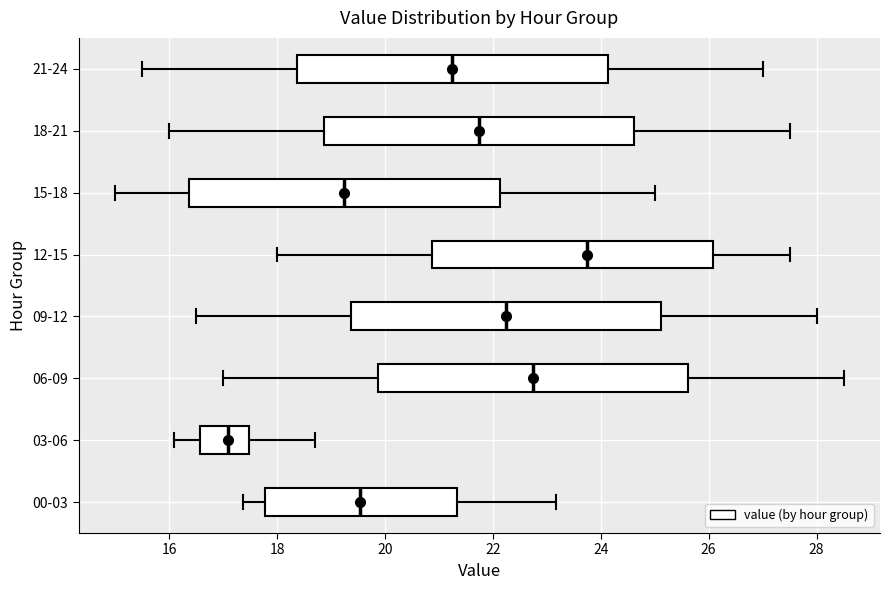

Reading bottom to top, read every box against the x-axis: the position of its median line, the range the box covers, and the ends of its whiskers. The values are not printed on the chart, so give them approximately, as read against the axis.

00-03: median 19.6, box 17.8 to 21.4, whiskers 17.4 to 23.2
03-06: median 17.0, box 16.6 to 17.4, whiskers 16.2 to 18.8
06-09: median 22.8, box 19.8 to 25.6, whiskers 17.0 to 28.6
09-12: median 22.2, box 19.4 to 25.2, whiskers 16.6 to 28.0
12-15: median 23.8, box 20.8 to 26.0, whiskers 18.0 to 27.6
15-18: median 19.2, box 16.4 to 22.2, whiskers 15.0 to 25.0
18-21: median 21.8, box 18.8 to 24.6, whiskers 16.0 to 27.6
21-24: median 21.2, box 18.4 to 24.2, whiskers 15.6 to 27.0